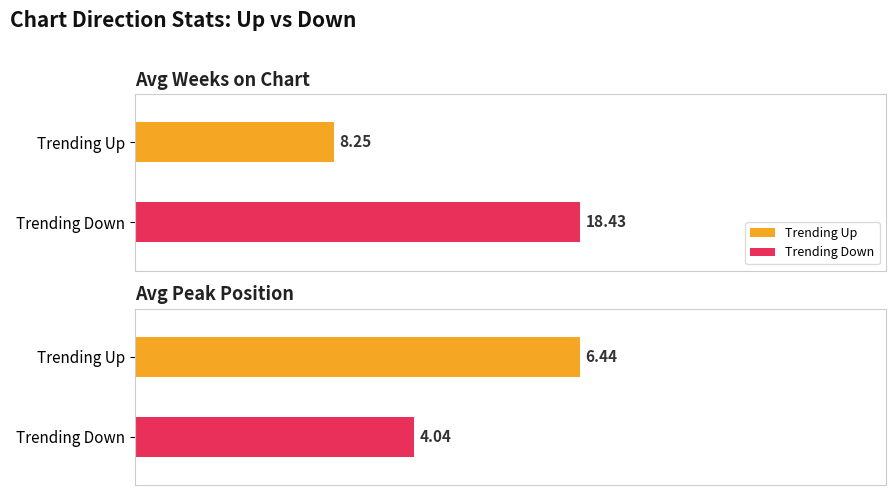

Which series has the largest range (max minus min)?

Average Weeks on Chart